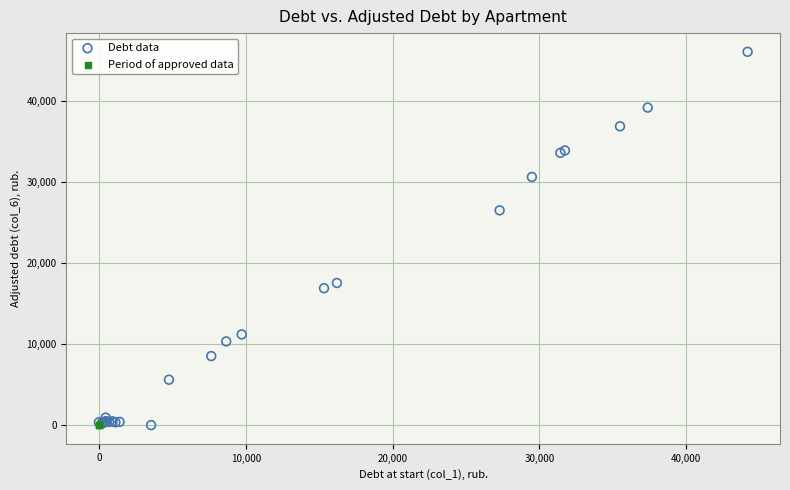

Which series contains the highest Y value?

Debt data